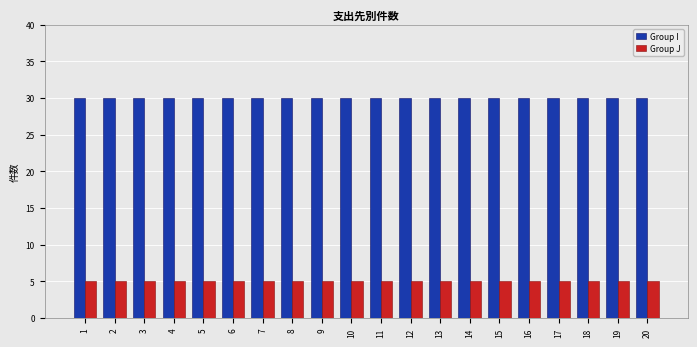

What is the highest value of the Group J series?

5